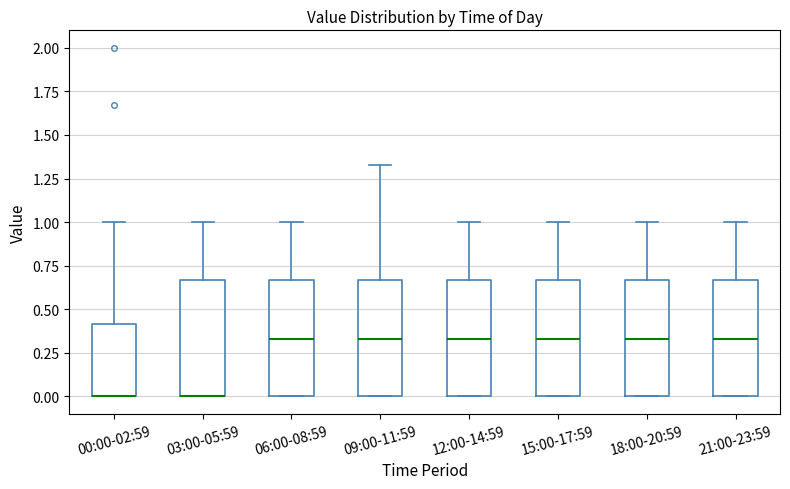

Where is the upper edge of the box for 06:00-08:59 on the y-axis? The values are not printed on the chart, so give them approximately, as read against the axis.

0.65